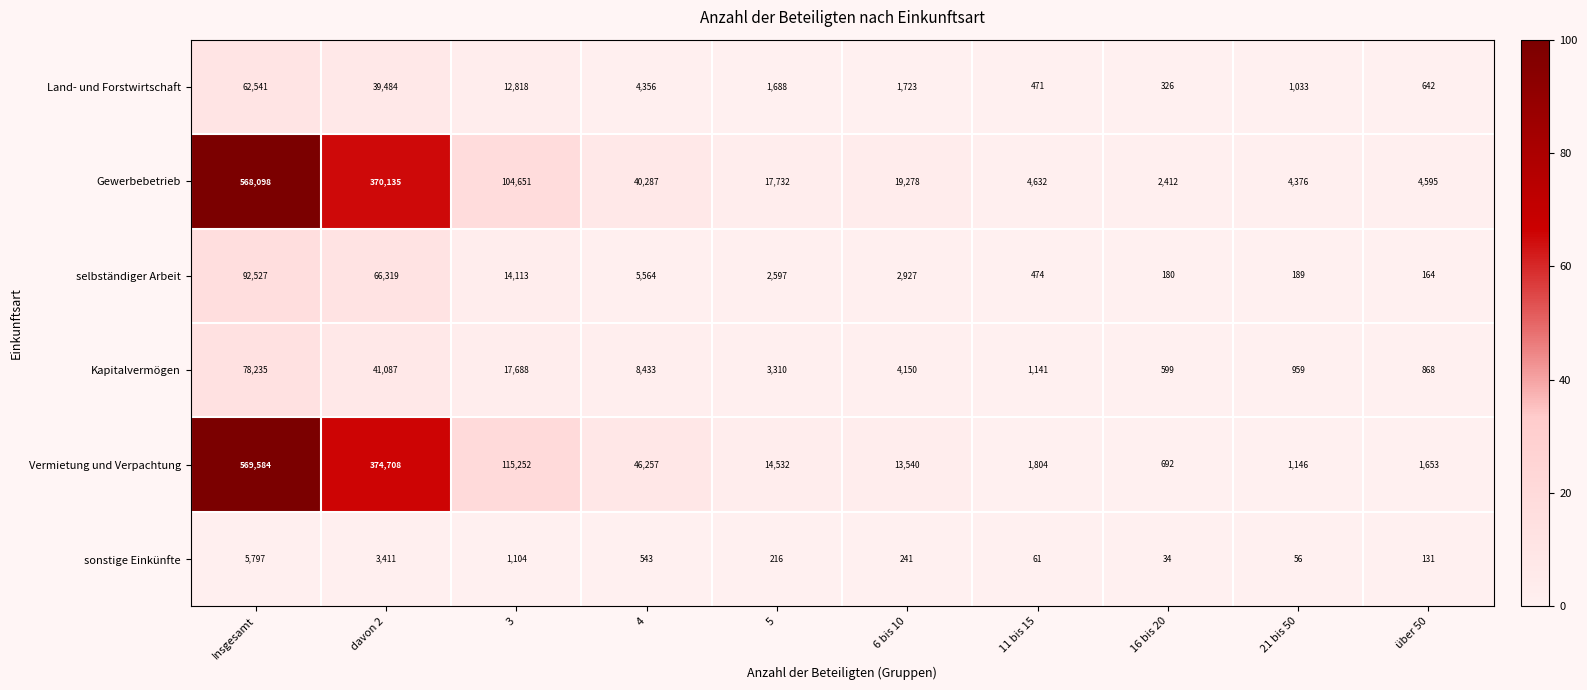

At which label does Kapitalvermögen reach its peak?

Insgesamt